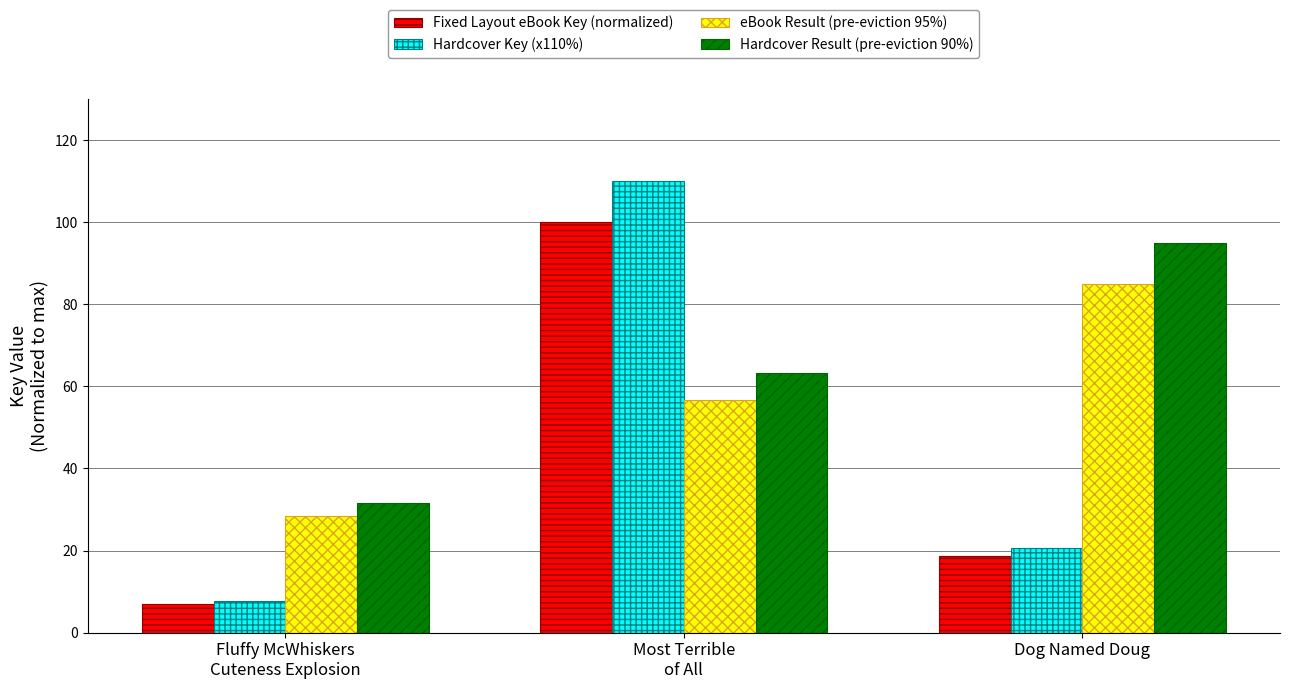

How many bars are there in each group?

4